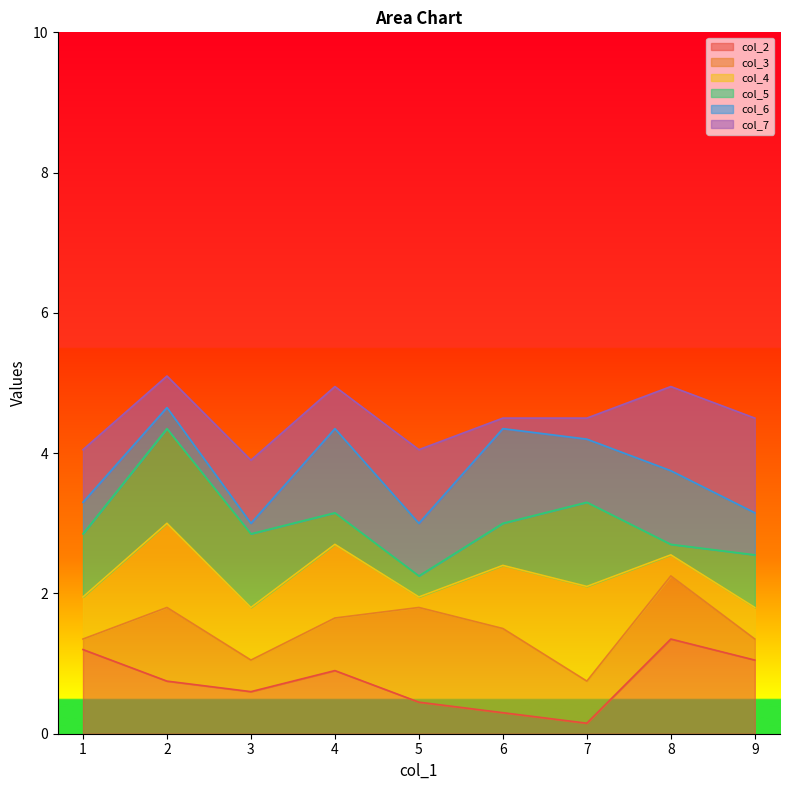

How many data points does each series have?

9